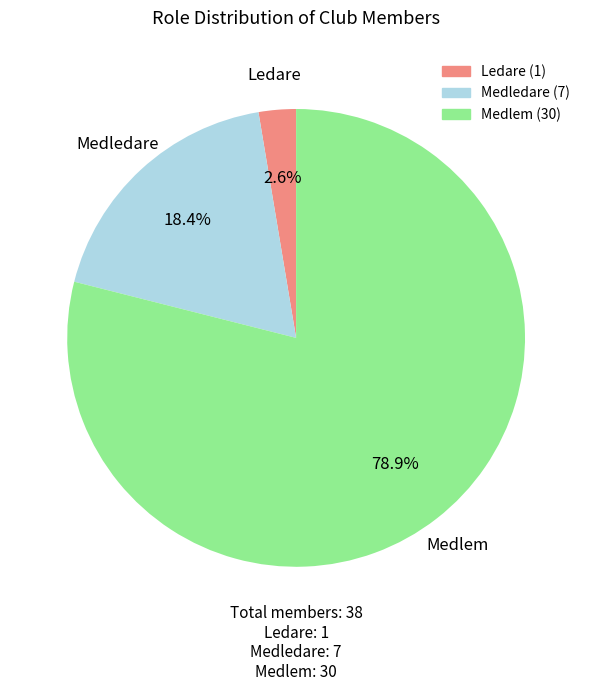

Does Medlem represent more than half of the total?

Yes